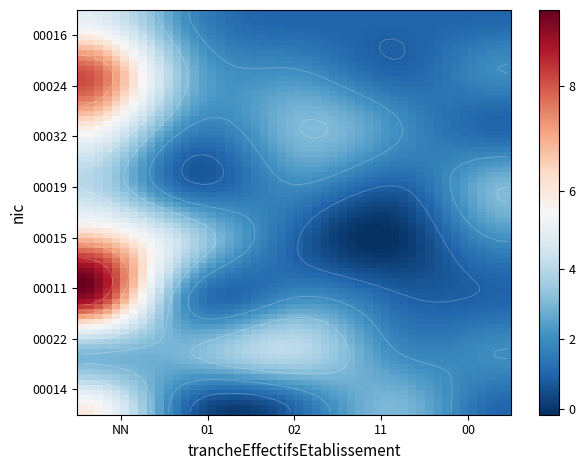

Count the 02 values in the range 2 to 3.

3